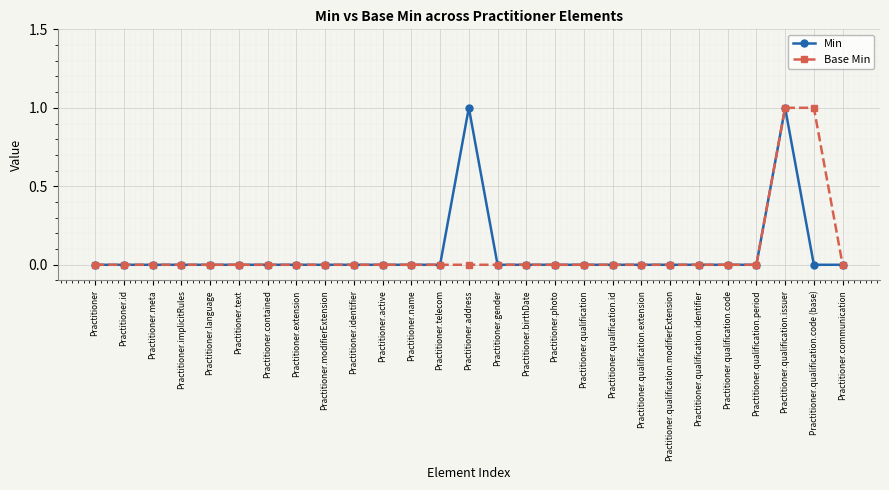

What is the label of the 16th point from the right?

Practitioner.name